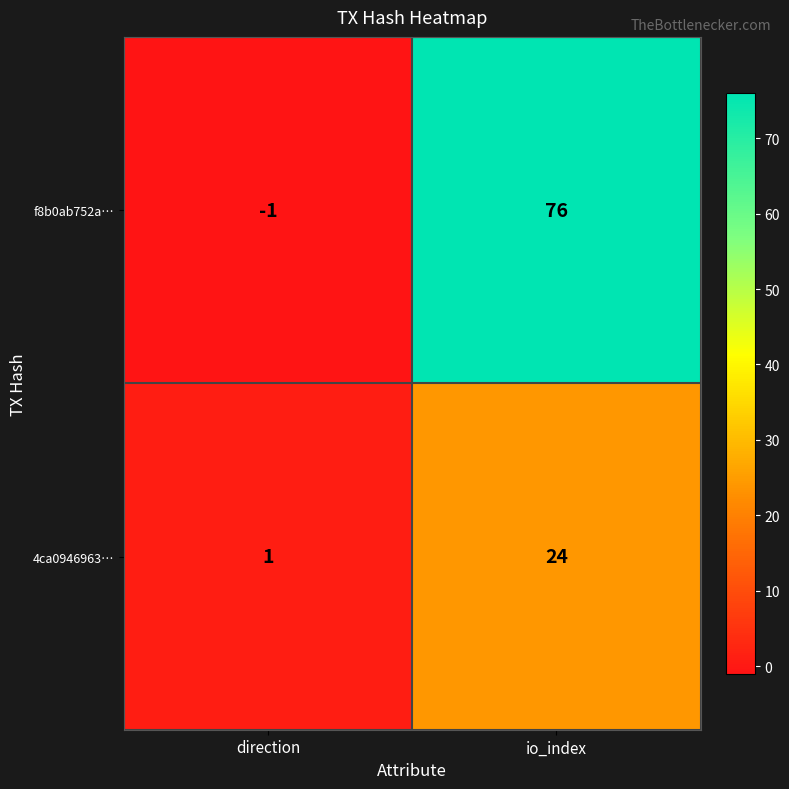

Reading left to right, what are all the values shown in this chart?

f8b0ab752a…: -1	76
4ca0946963…: 1	24